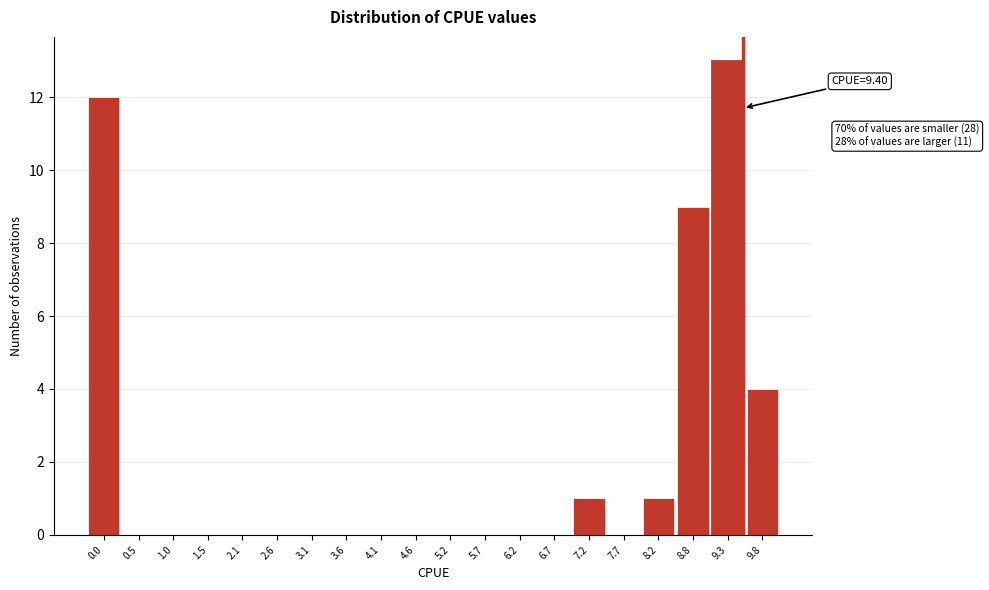

Reading left to right, list all the values displayed in this chart.

0.0=12	0.5=0	1.0=0	1.5=0	2.1=0	2.6=0	3.1=0	3.6=0	4.1=0	4.6=0	5.2=0	5.7=0	6.2=0	6.7=0	7.2=1	7.7=0	8.2=1	8.8=9	9.3=13	9.8=4